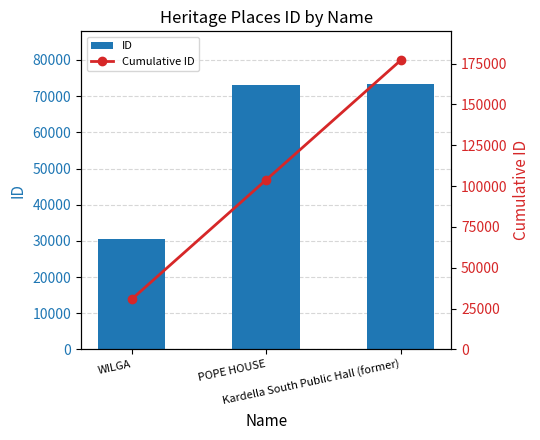

At how many categories does at least one series exceed 85146?

2